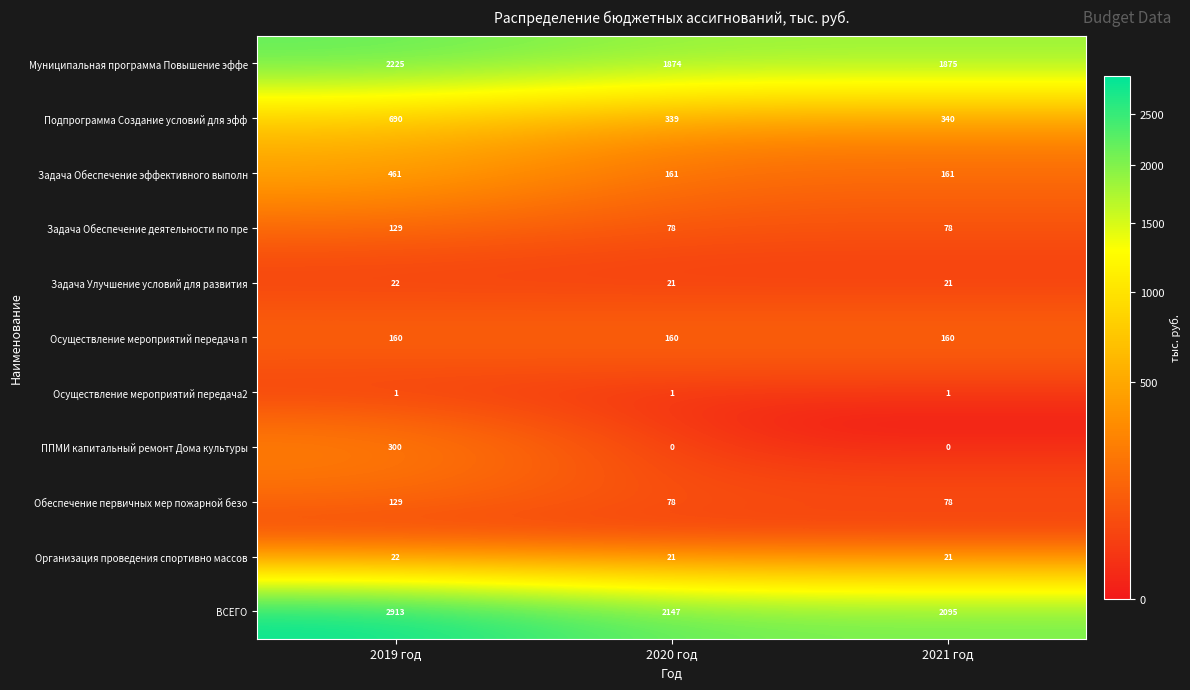

Which category has the highest value across all series?

2019 год